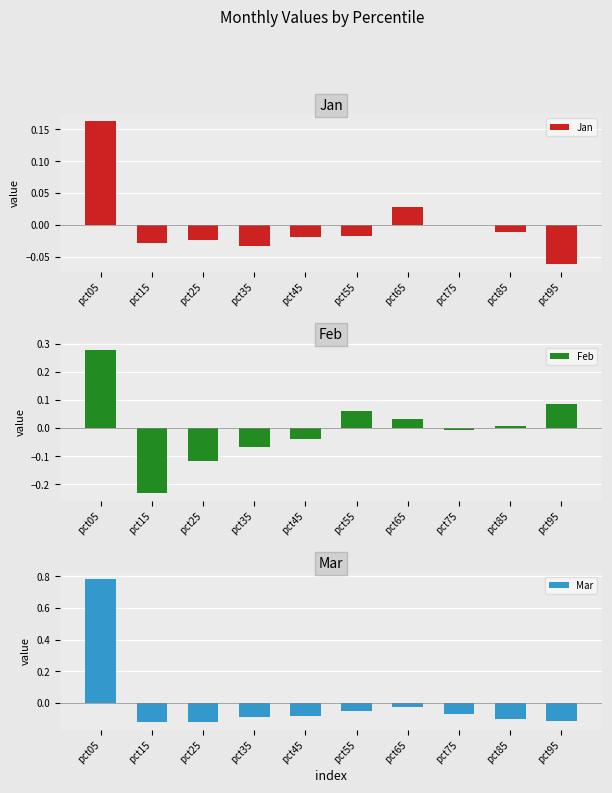

How many groups of bars are there?

10